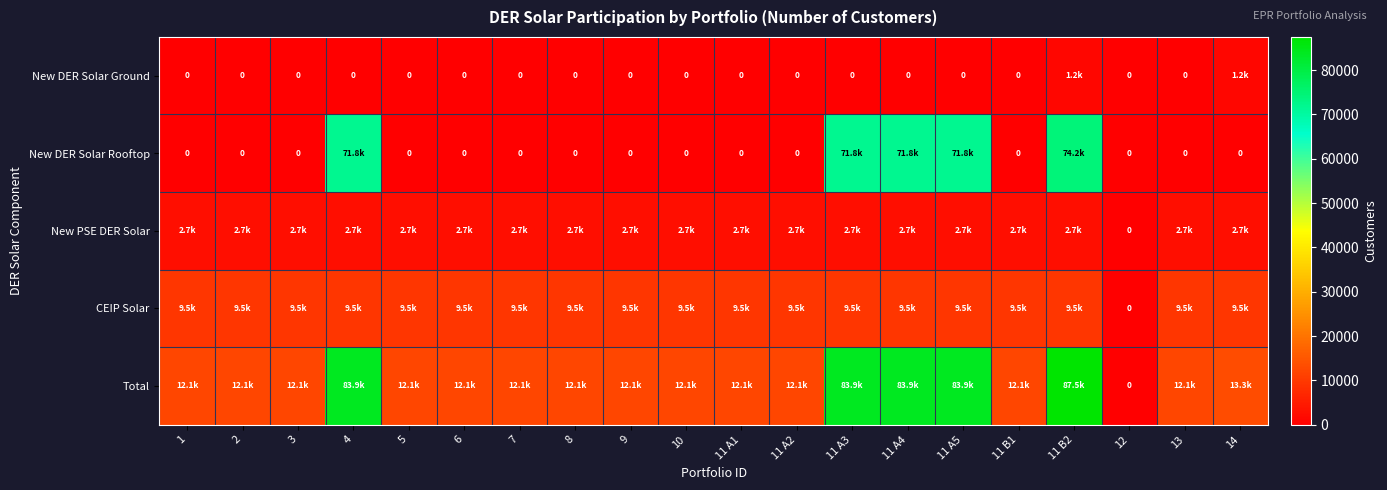

What is the average value of the New DER Solar Ground series?

119.6